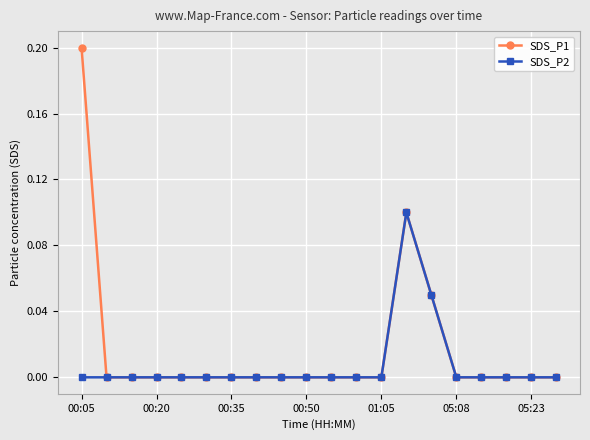

What is the greatest value displayed?

0.2